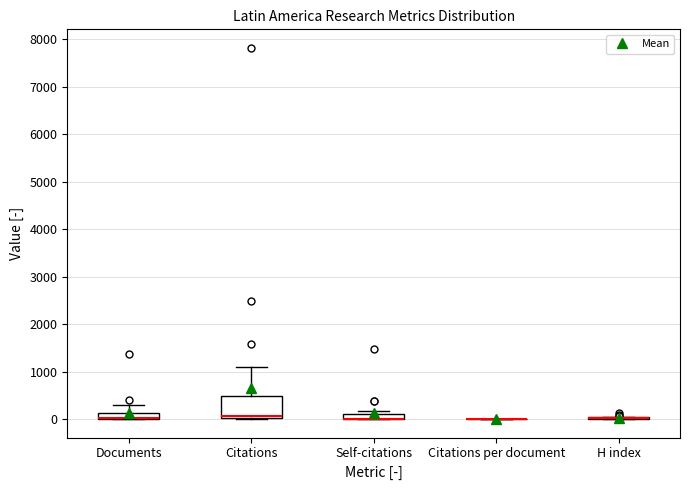

Where is the lower edge of the box for Self-citations on the y-axis? The values are not printed on the chart, so give them approximately, as read against the axis.

0